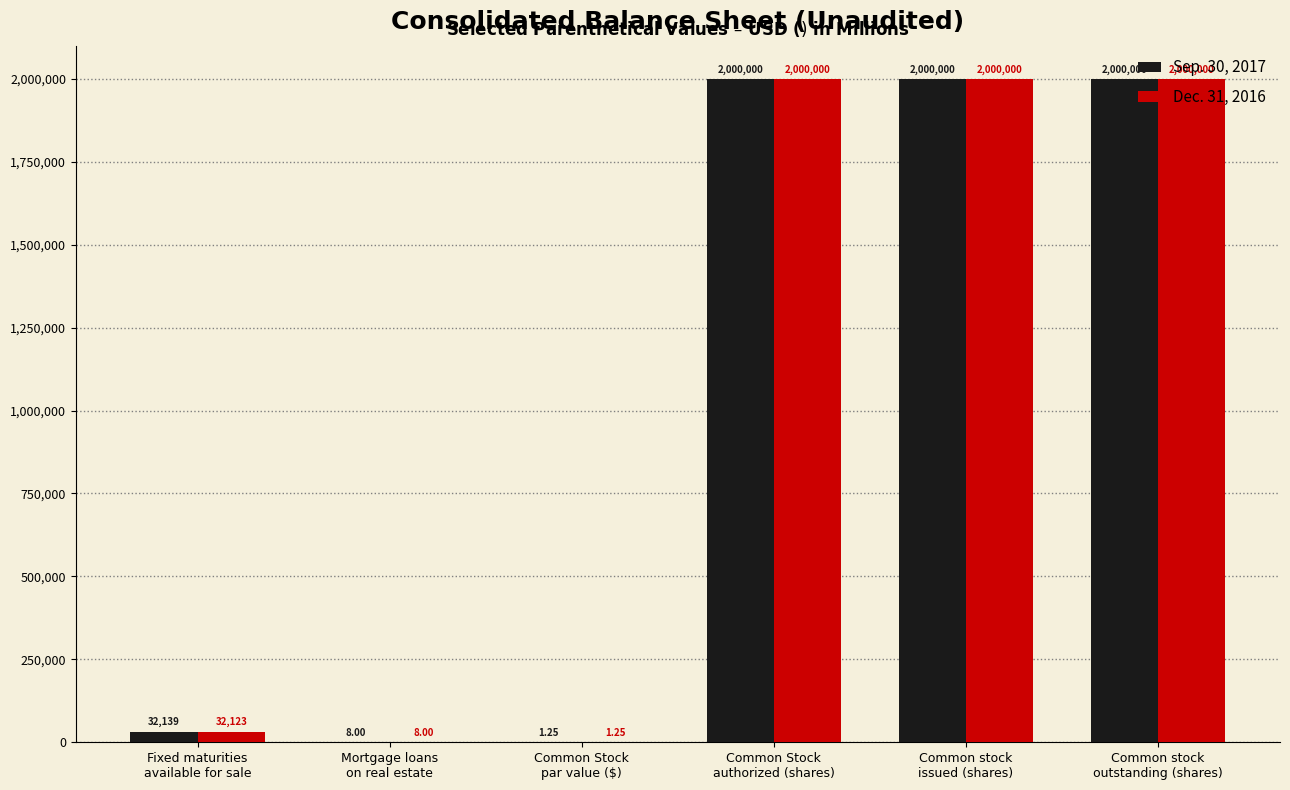

Which series has the largest total across all categories?

Sep. 30, 2017